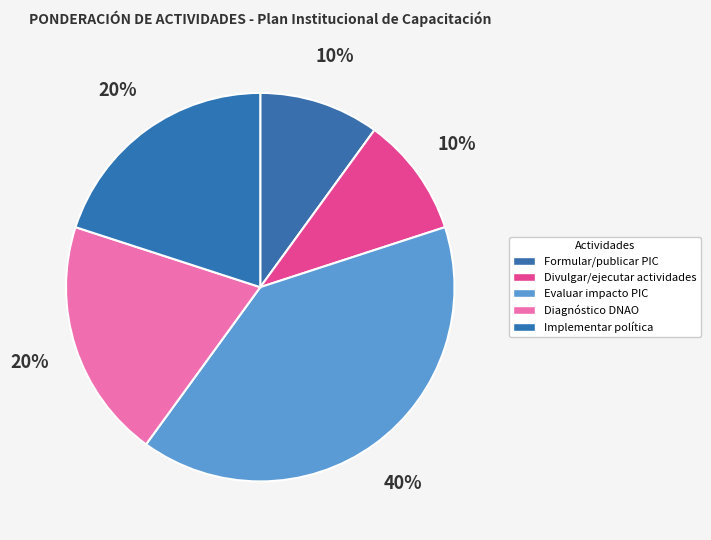

True or false: Evaluar impacto PIC accounts for 40% of the total.

True